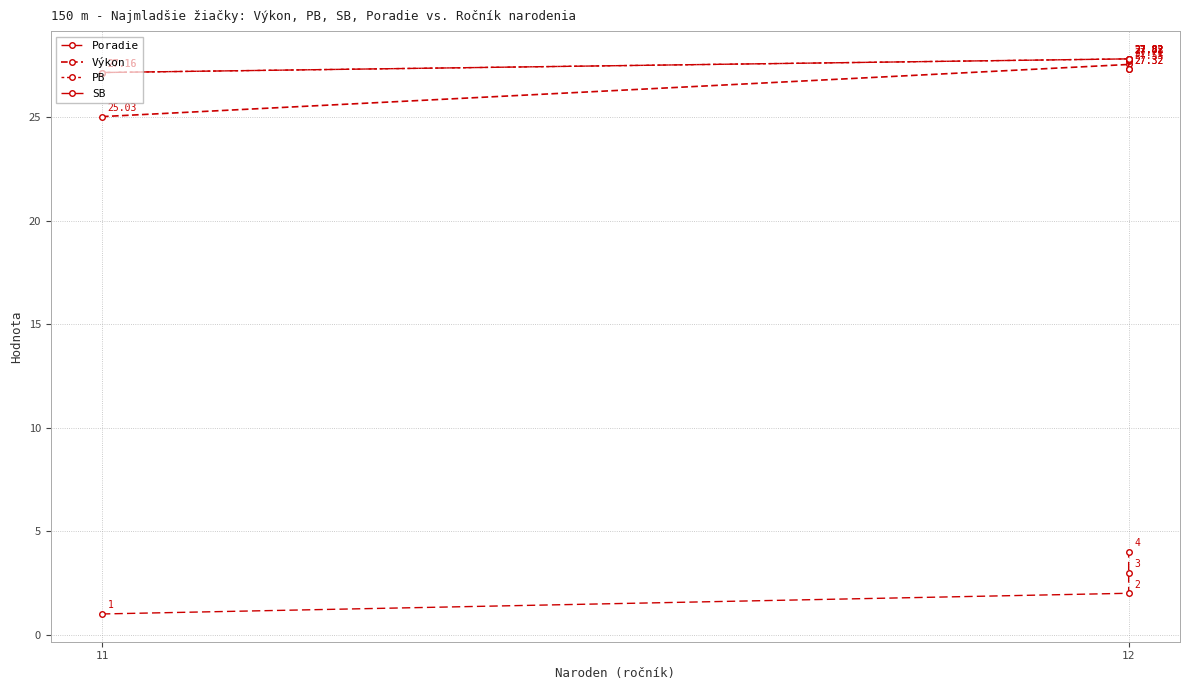

Which series has the largest total across all categories?

PB